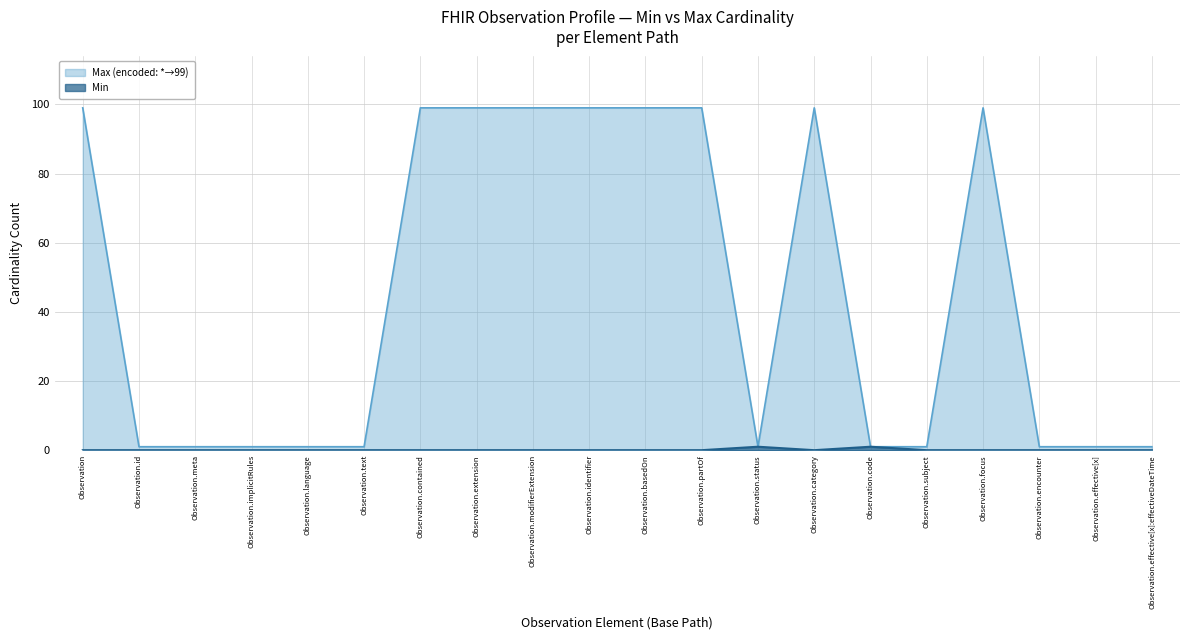

What is the sum of the Max (encoded) values at Observation.implicitRules and Observation.basedOn?

100